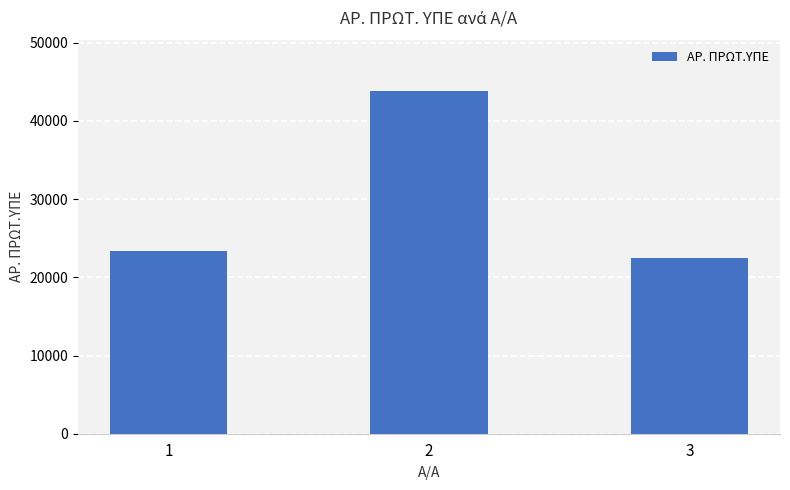

Reading left to right, list all the values displayed in this chart.

1=23313	2=43773	3=22479